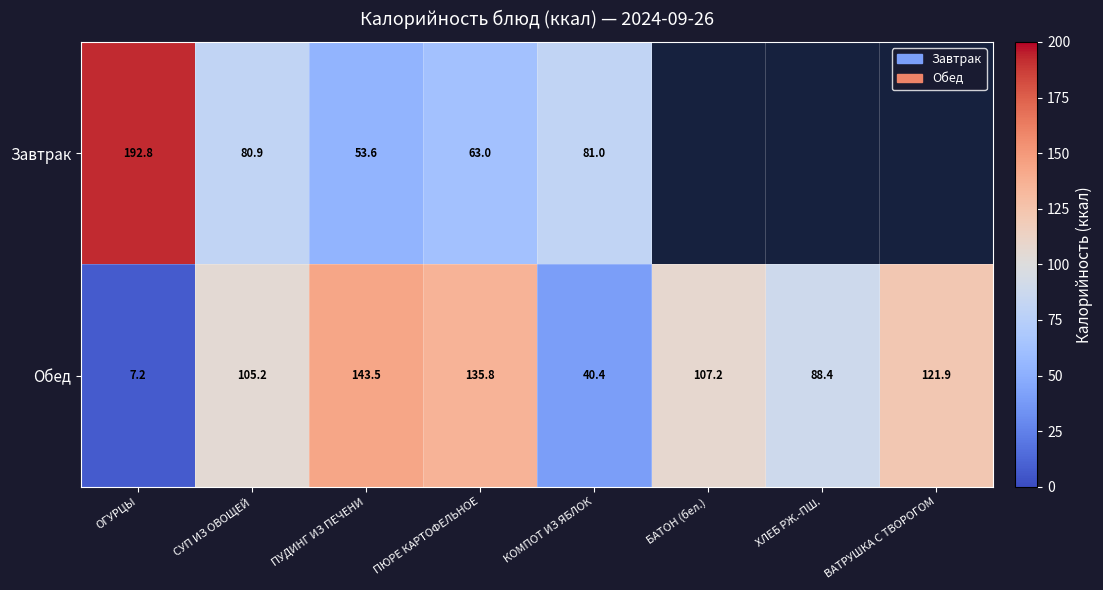

Is the value of Обед at ОГУРЦЫ greater than the value of Завтрак at СУП ИЗ ОВОЩЕЙ?

No